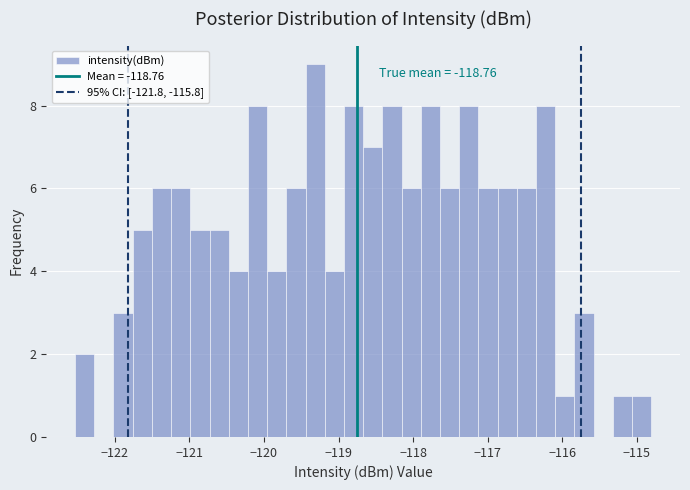

Around what value on the x-axis is the tallest bar? Give the approximate position of its centre, as read against the axis.

-119.3